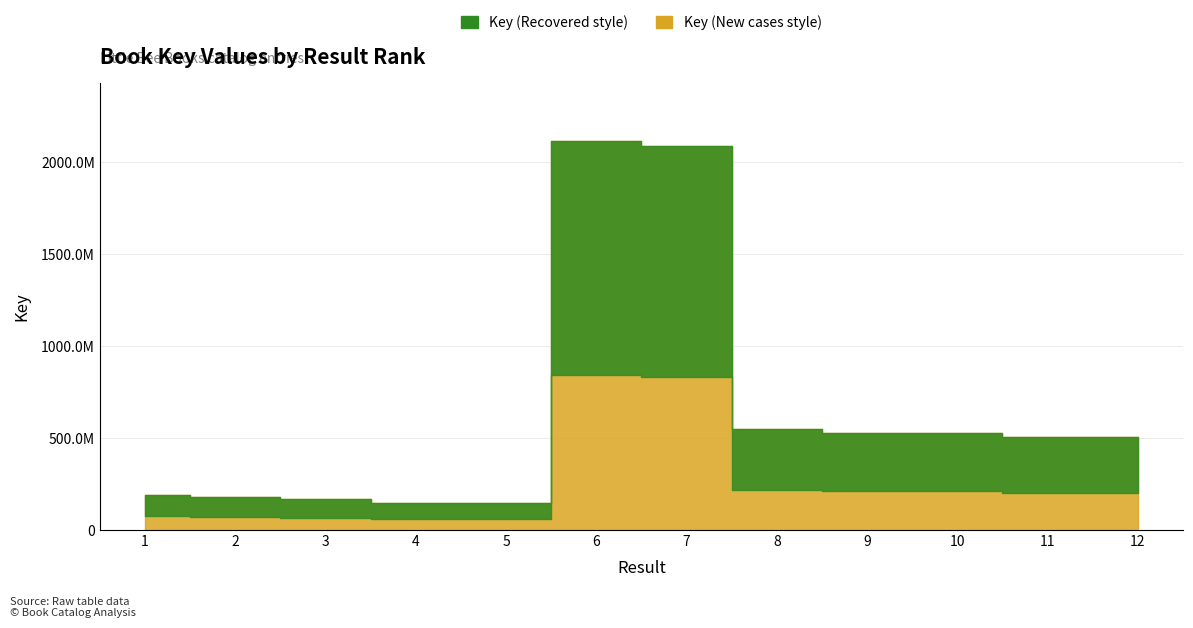

List the labels in order of value, largest first.

6, 7, 8, 9, 10, 12, 11, 1, 2, 3, 5, 4